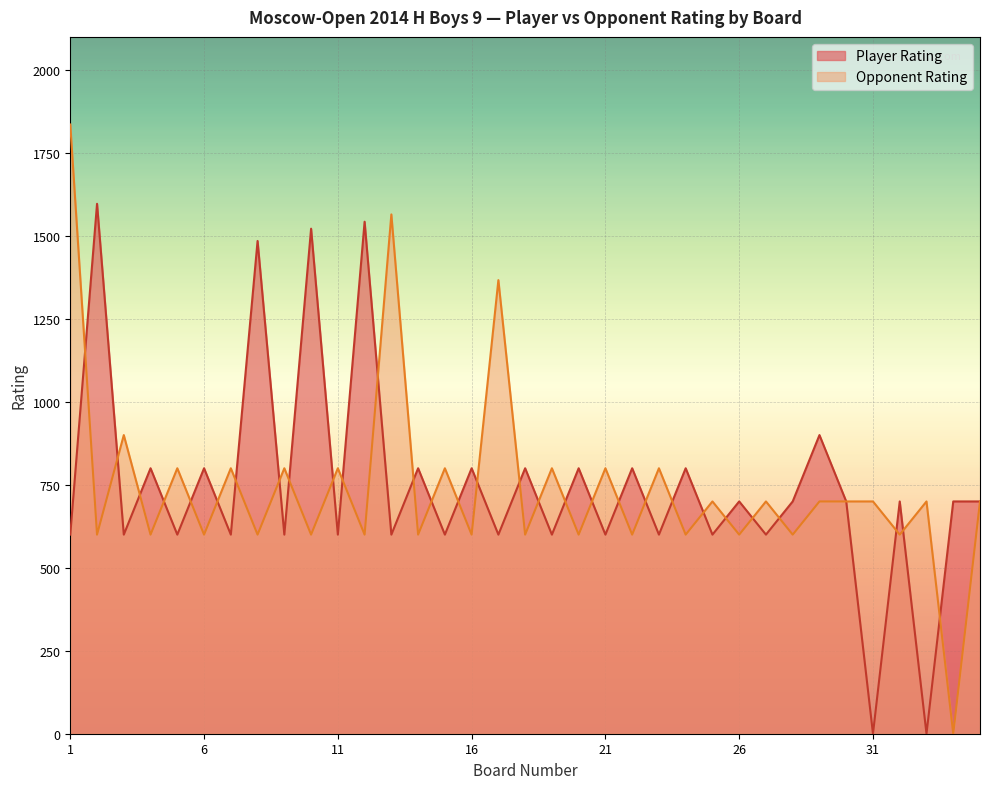

Reading left to right, what are all the values shown in this chart?

Player Rating: 600	1597	600	800	600	800	600	1485	600	1522	600	1543	600	800	600	800	600	800	600	800	600	800	600	800	600	700	600	700	900	700	0	700	0	700	700
Opponent Rating: 1836	600	900	600	800	600	800	600	800	600	800	600	1565	600	800	600	1367	600	800	600	800	600	800	600	700	600	700	600	700	700	700	600	700	0	700